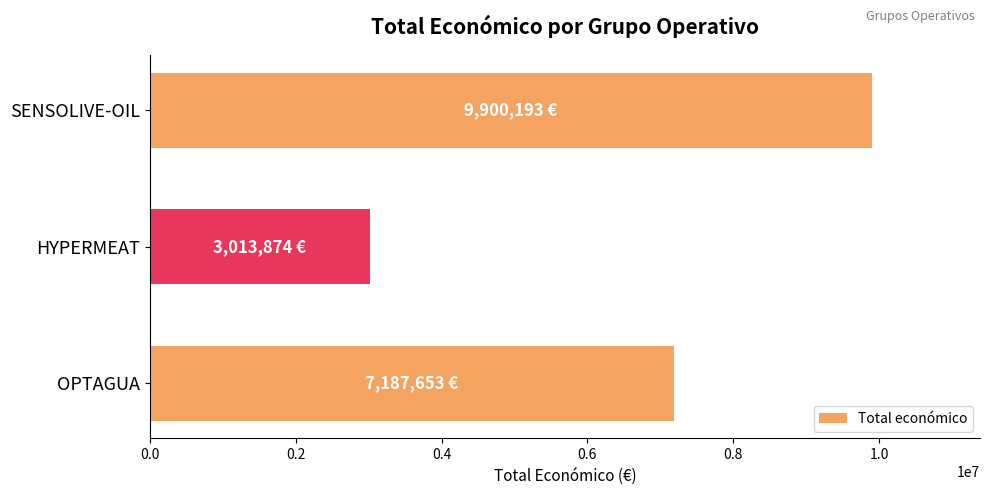

Reading top to bottom, list all the values displayed in this chart.

9900193	3013874	7187653